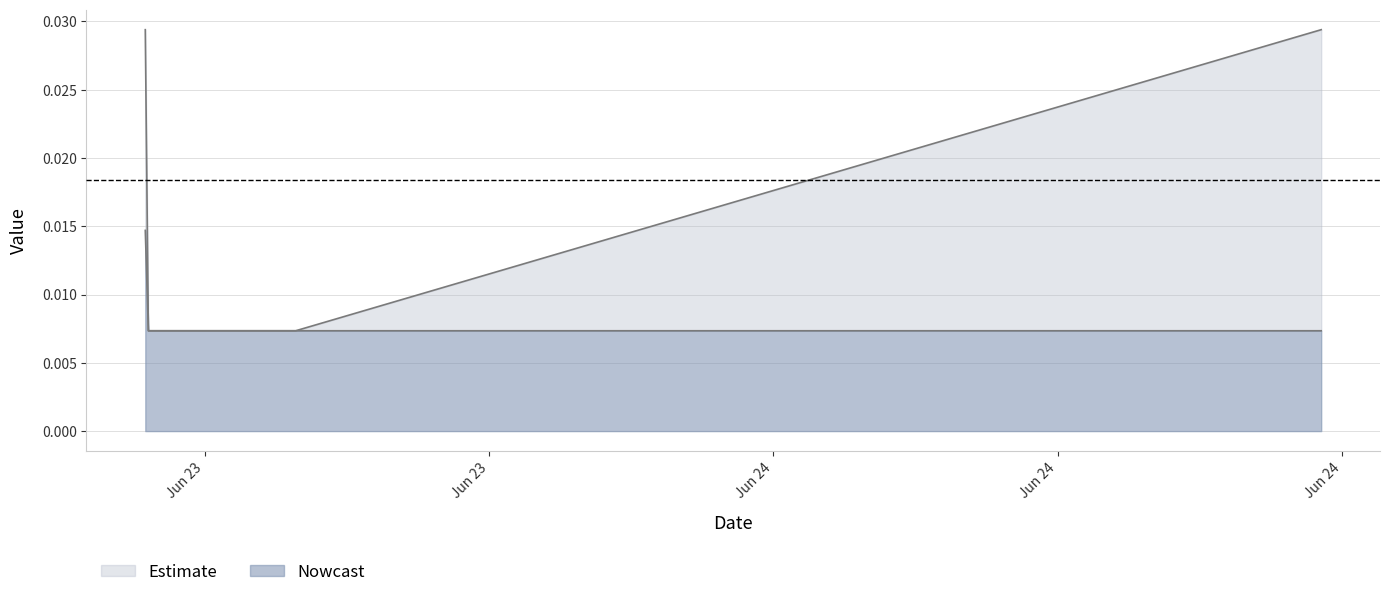

Which category has the lowest value across all series?

2021-06-23 10:48:56